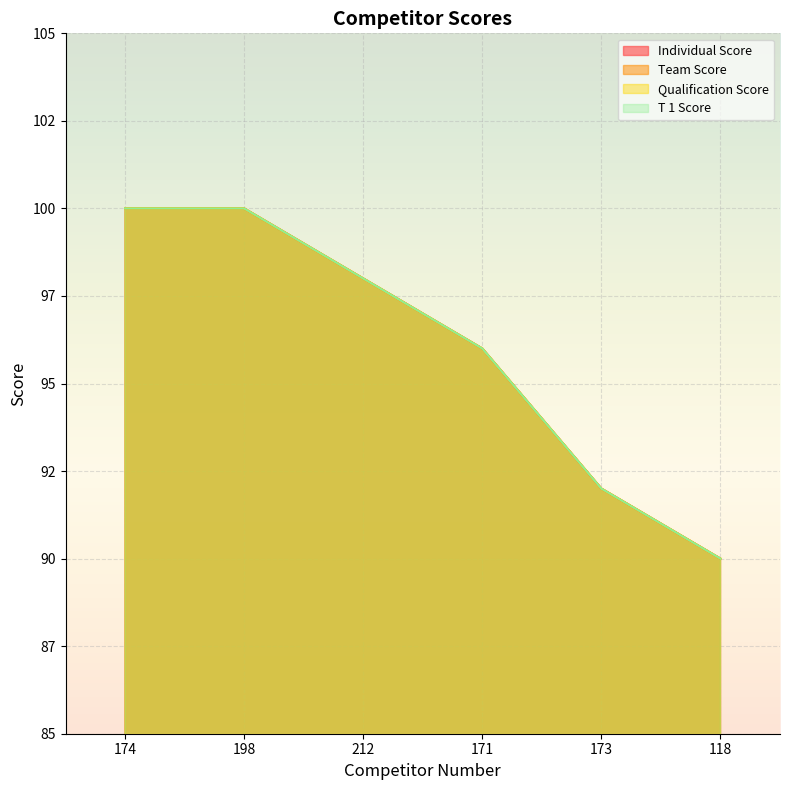

True or false: Individual Score has a value of 90 at 118.

True